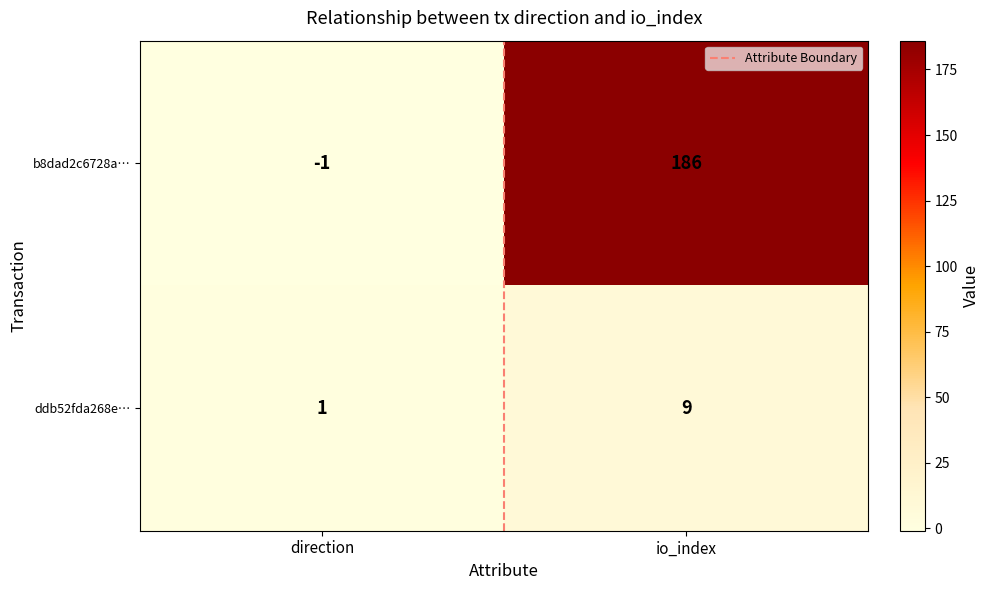

Is it true that ddb52fda268e… equals 1 at direction?

True